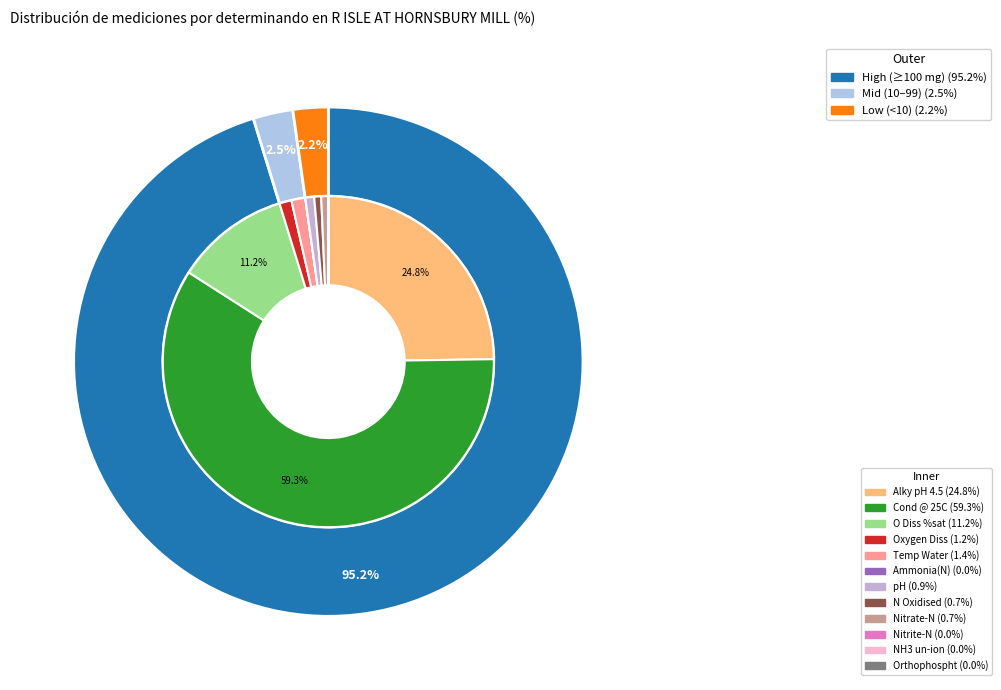

To the nearest percent, what is the difference between the largest and smallest slice percentages?

59%